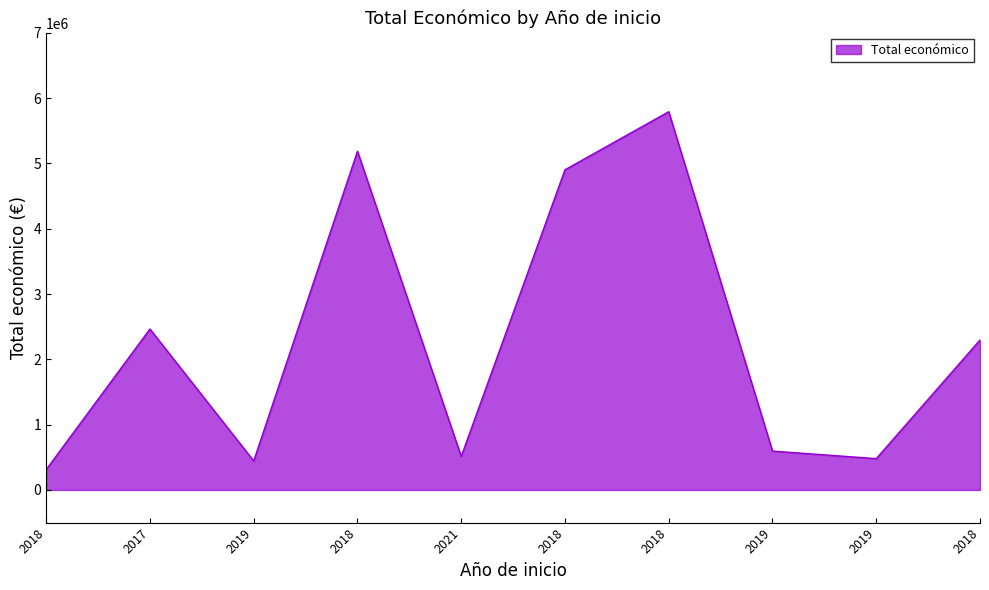

Does the chart display data point markers on the line(s)?

No